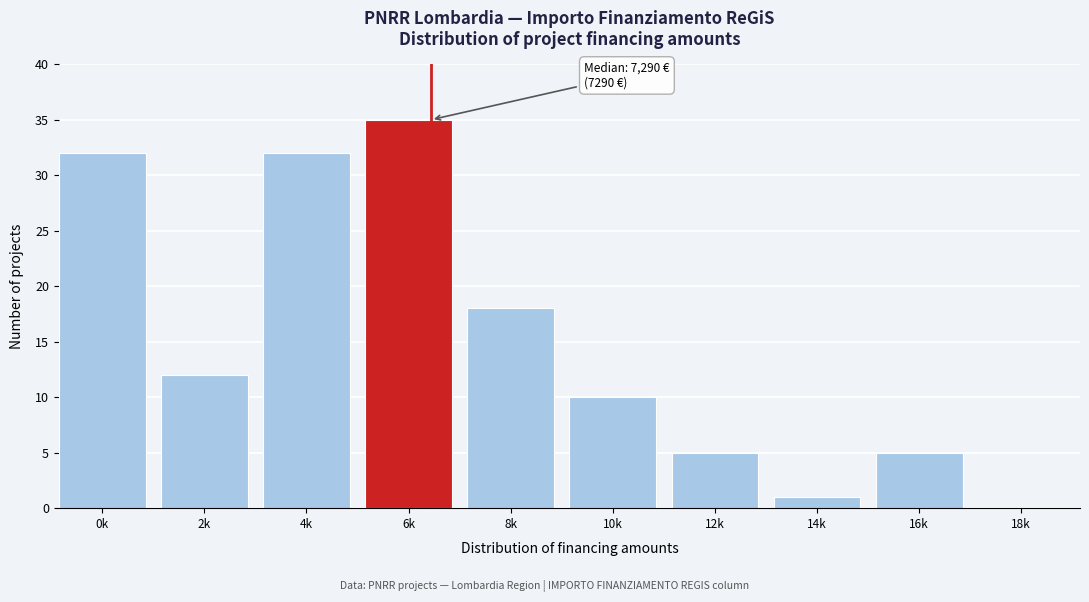

Reading left to right, transcribe all the data shown in this chart.

0k=32	2k=12	4k=32	6k=35	8k=18	10k=10	12k=5	14k=1	16k=5	18k=0